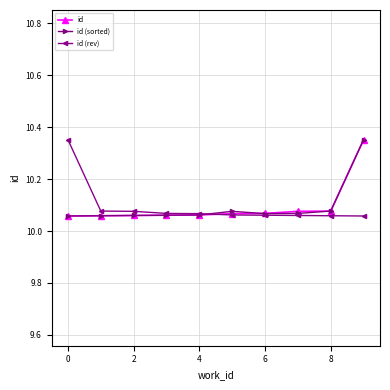

Count the id values in the range 10 to 11.

10